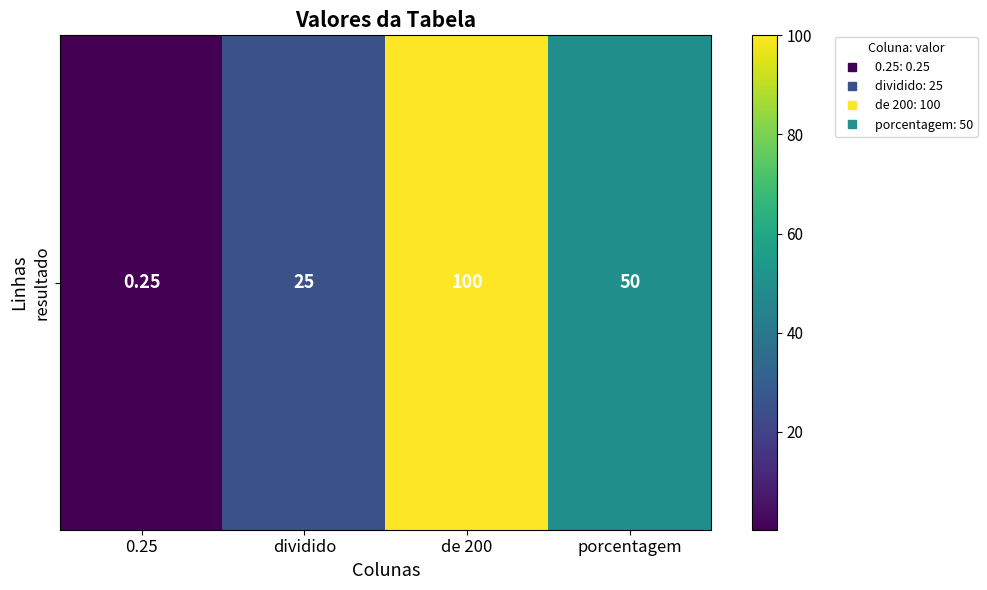

Reading left to right, transcribe all the data shown in this chart.

0.2	25.0	100.0	50.0